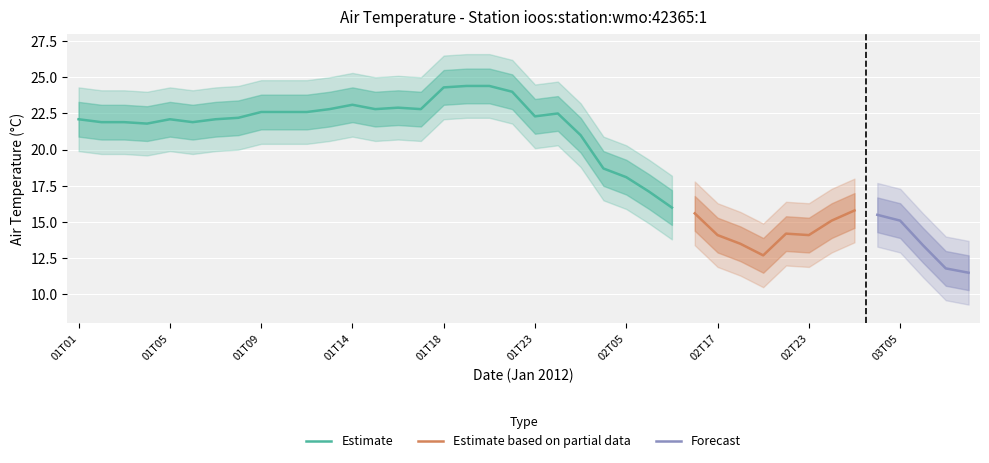

What is the label of the 32nd point from the left?

02T22